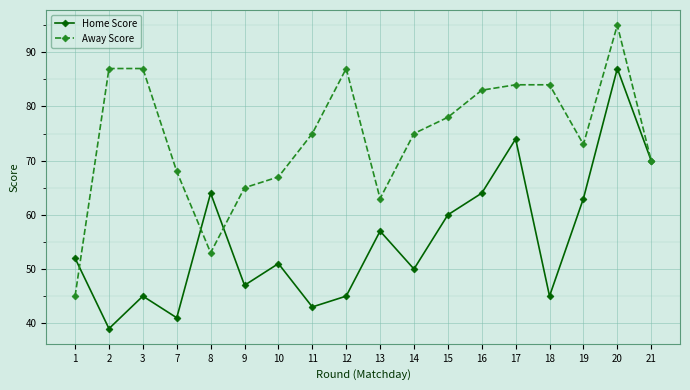

The value of Home Score at 14 is 89. True or false?

False